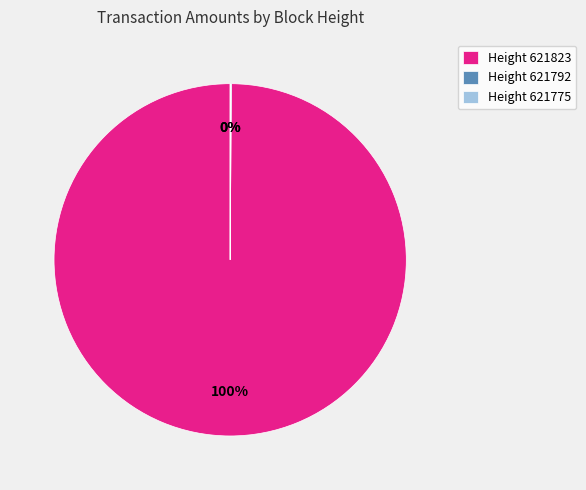

Which category has the biggest portion of the pie?

Height 621823